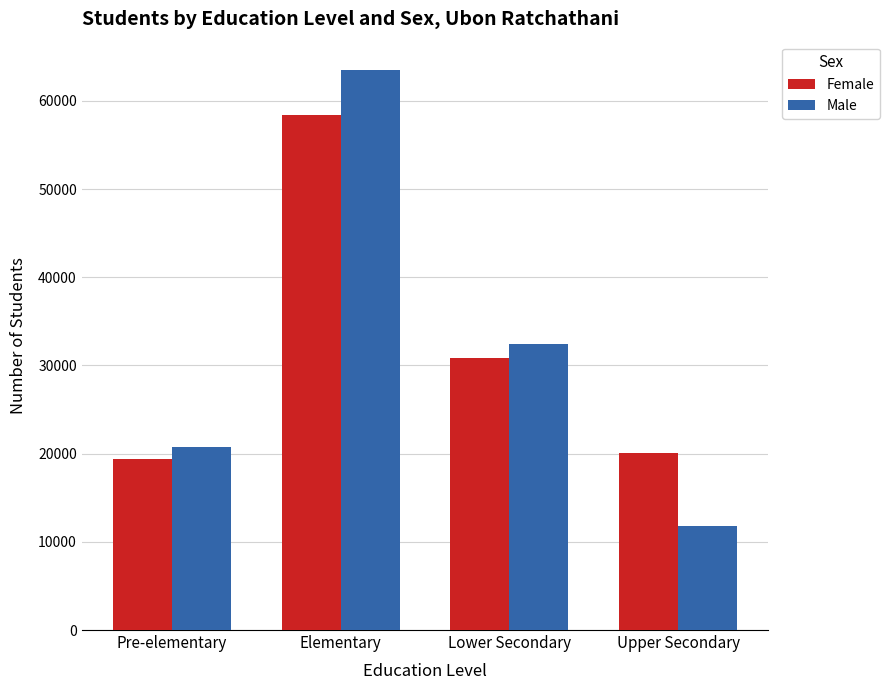

What is the value of the Male bar at the 2nd from the left?

63533